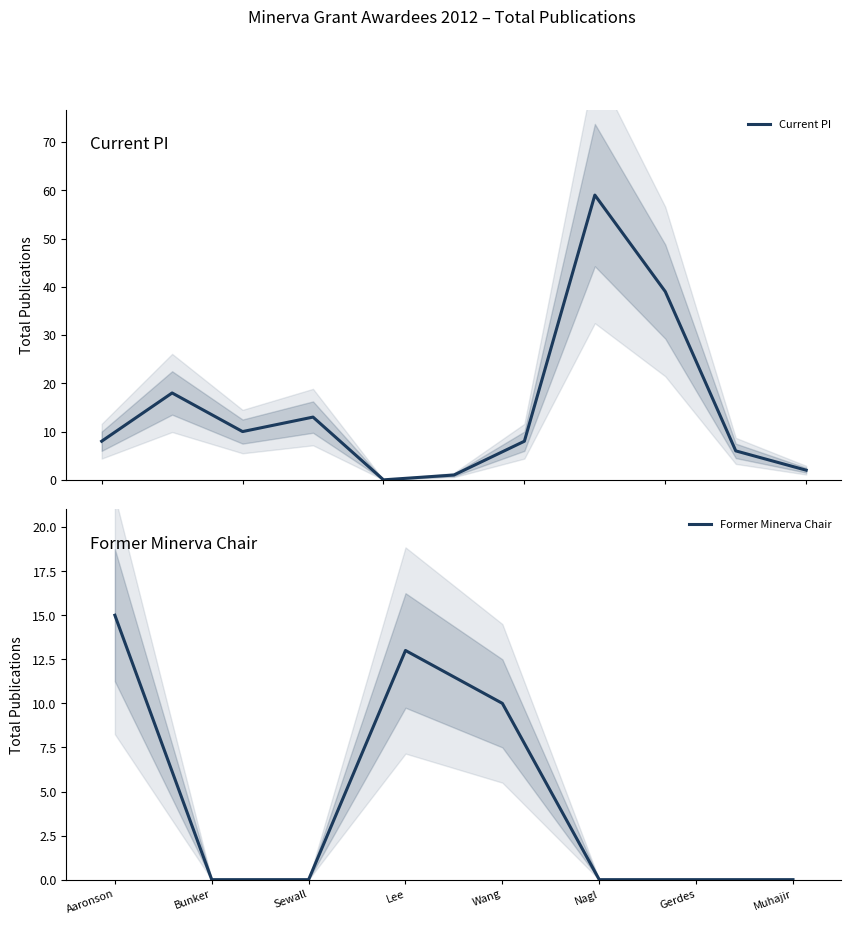

The Former Minerva Chair series shows -7 at Gerdes. True or false?

False